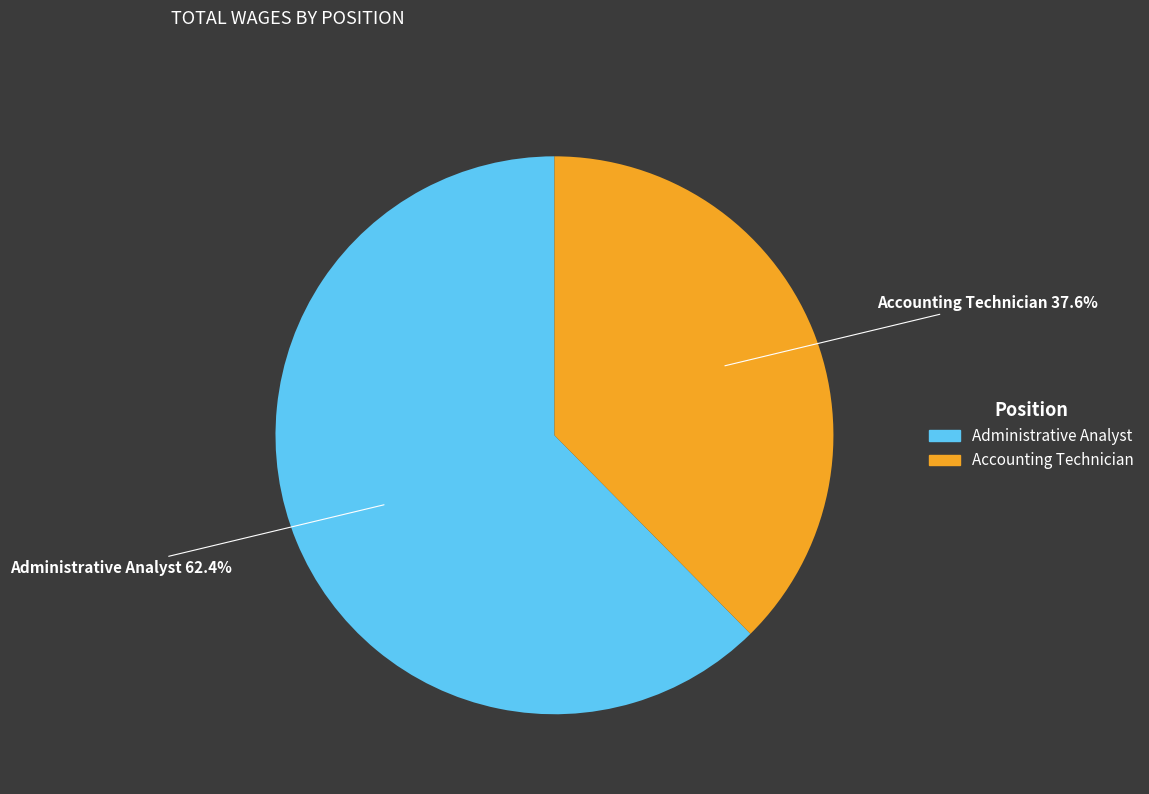

To the nearest percent, what is the average slice percentage?

50%